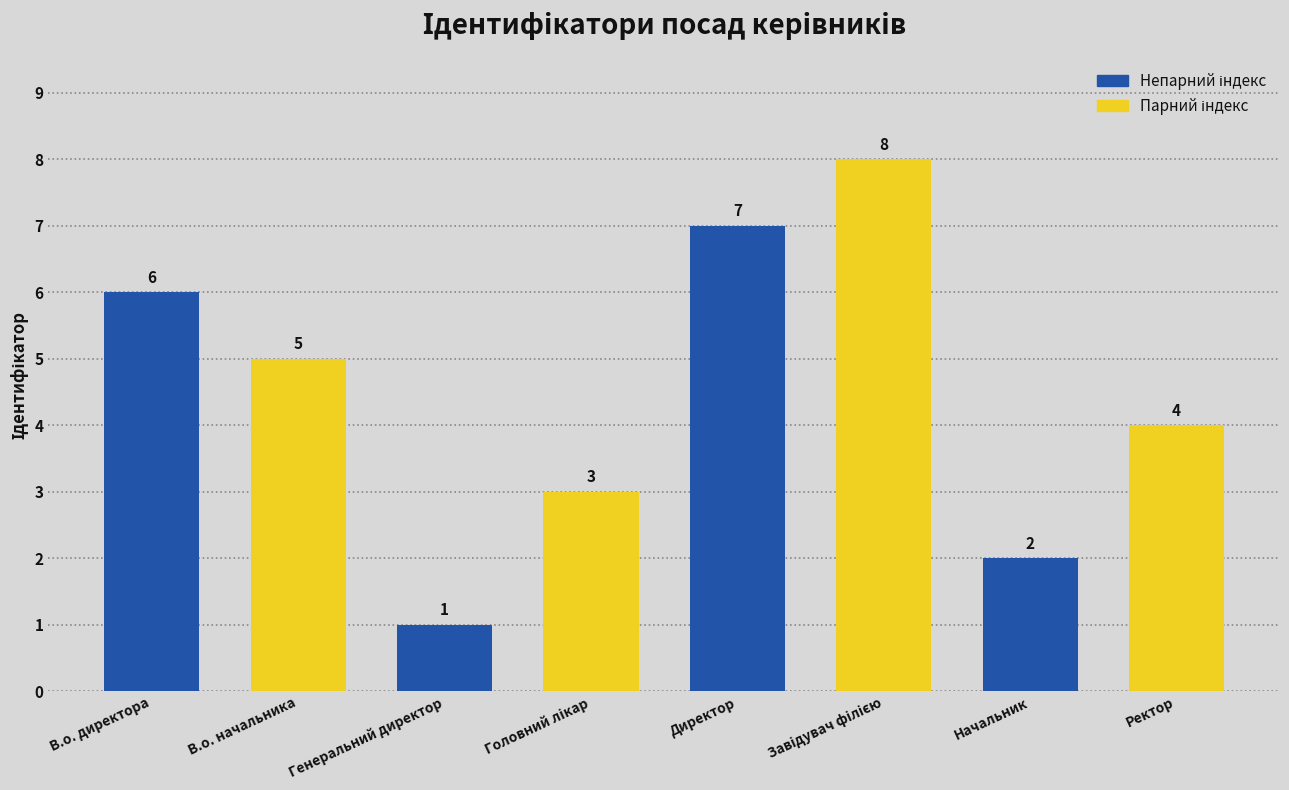

Rank the categories by value from lowest to highest.

Генеральний директор, Начальник, Головний лікар, Ректор, В.о. начальника, В.о. директора, Директор, Завідувач філією